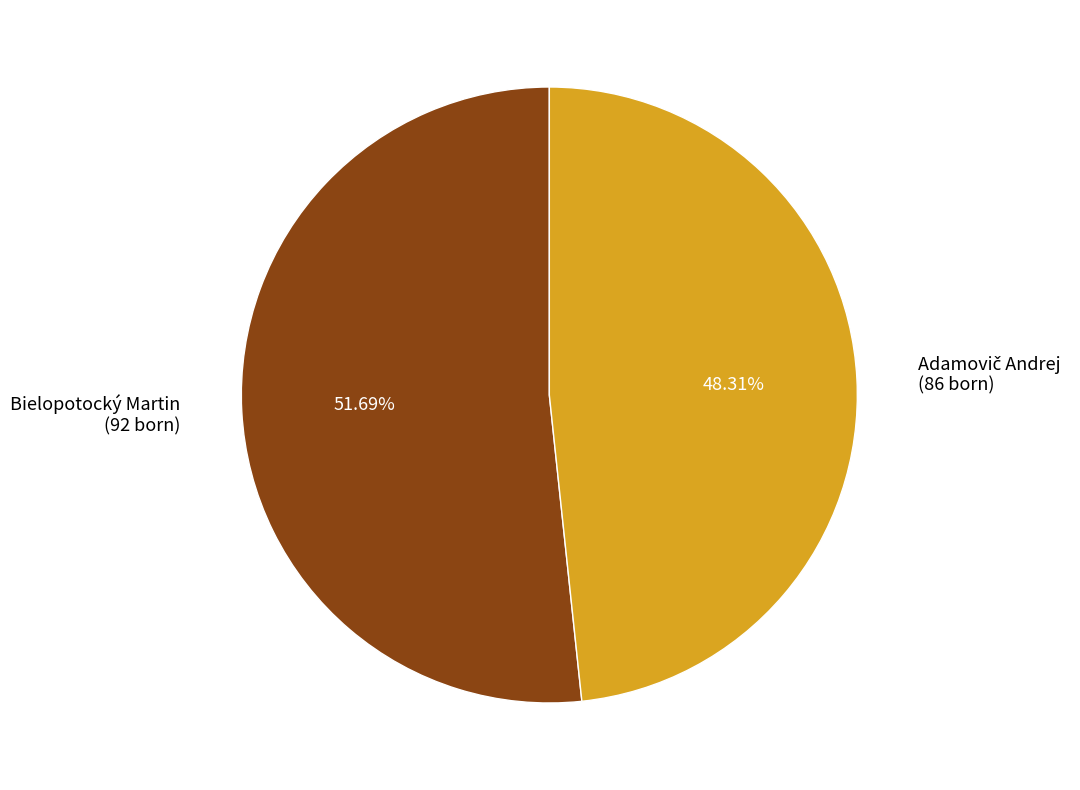

Is there a majority slice in this chart?

Yes